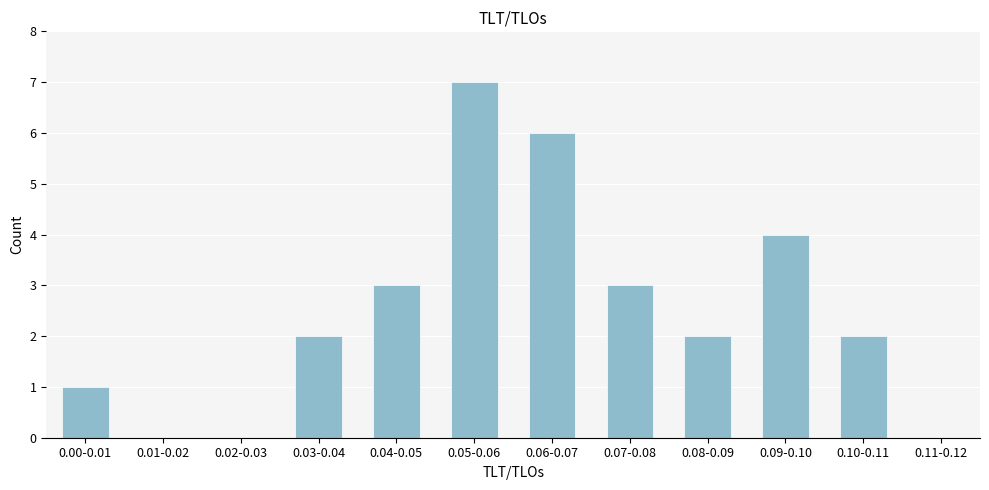

Reading right to left, what are all the values shown in this chart?

0.11-0.12=0	0.10-0.11=2	0.09-0.10=4	0.08-0.09=2	0.07-0.08=3	0.06-0.07=6	0.05-0.06=7	0.04-0.05=3	0.03-0.04=2	0.02-0.03=0	0.01-0.02=0	0.00-0.01=1